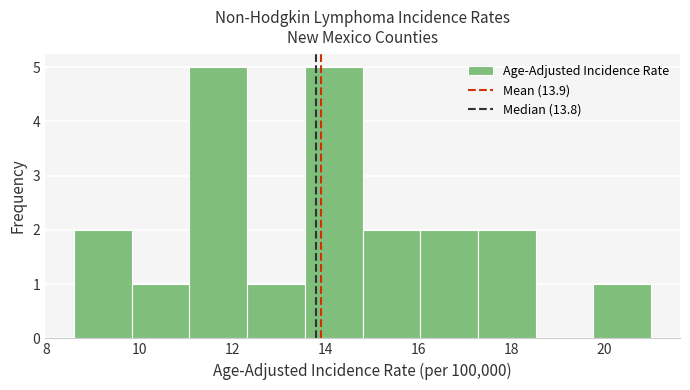

Reading left to right, transcribe this chart: for each bar, give the range it covers on the x-axis and its height. Neither the bar edges nor the heights are printed on the chart, so give them approximately, as read against the axes.

8.60 to 9.84: 2
9.84 to 11.08: 1
11.08 to 12.32: 5
12.32 to 13.56: 1
13.56 to 14.80: 5
14.80 to 16.04: 2
16.04 to 17.28: 2
17.28 to 18.52: 2
18.52 to 19.76: 0
19.76 to 21.00: 1